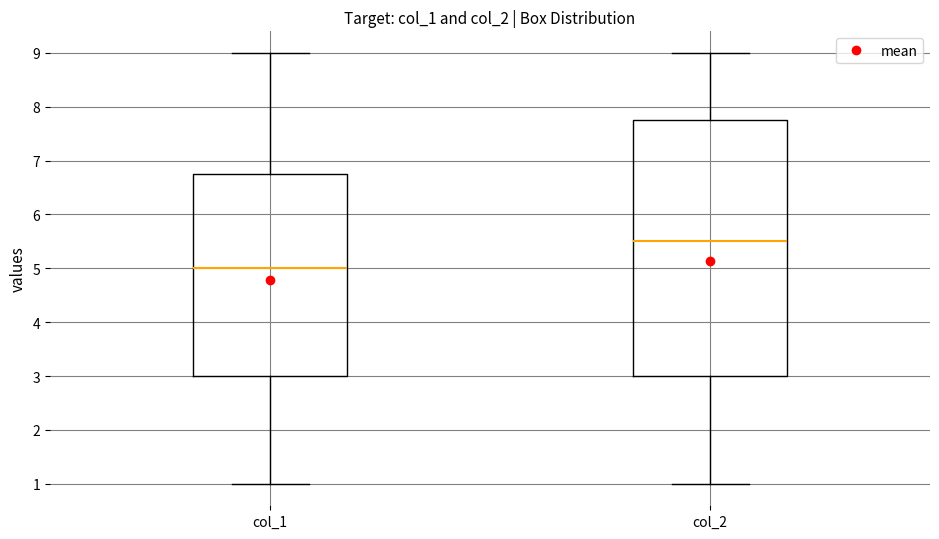

Where does the median line of the box for col_2 sit on the y-axis? The values are not printed on the chart, so give them approximately, as read against the axis.

5.5